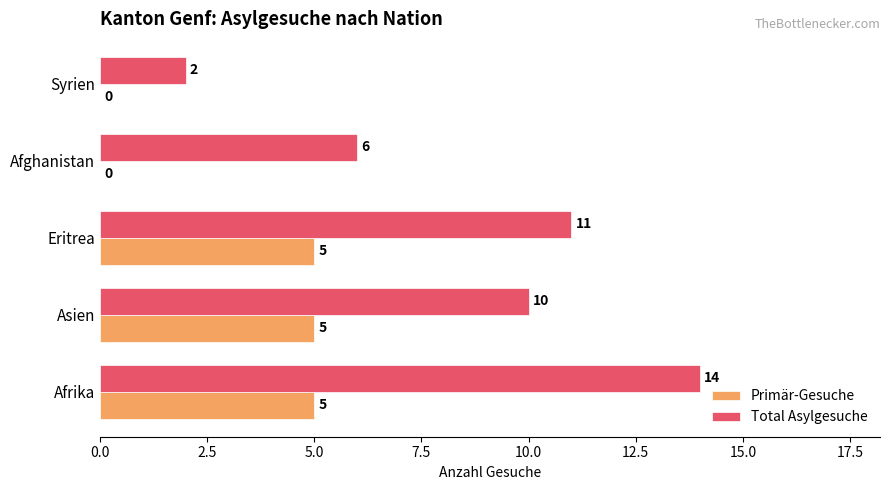

How many Primär-Gesuche values are between 0 and 5?

5